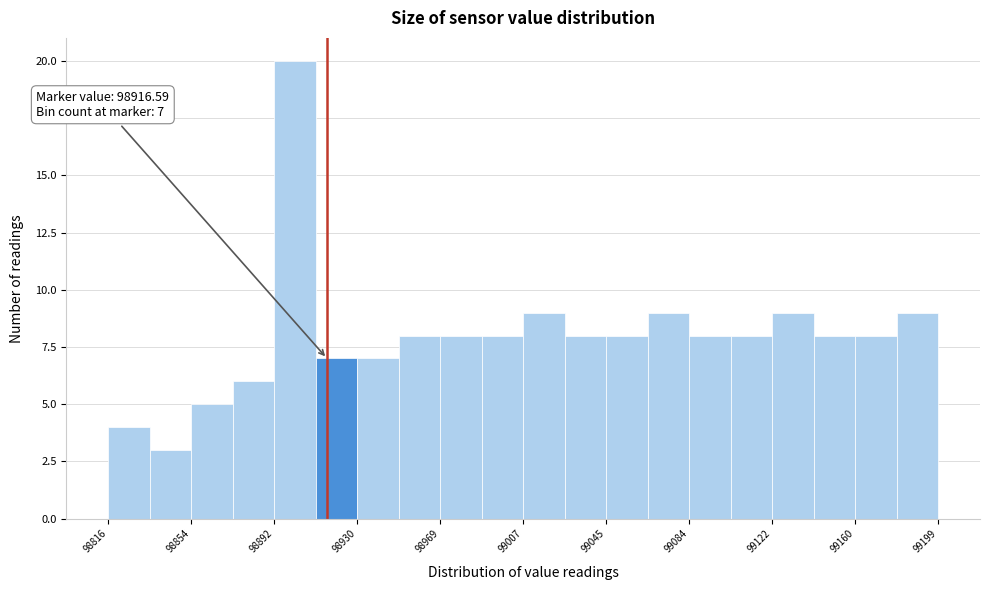

Around what value on the x-axis is the tallest bar? Give the approximate position of its centre, as read against the axis.

98900